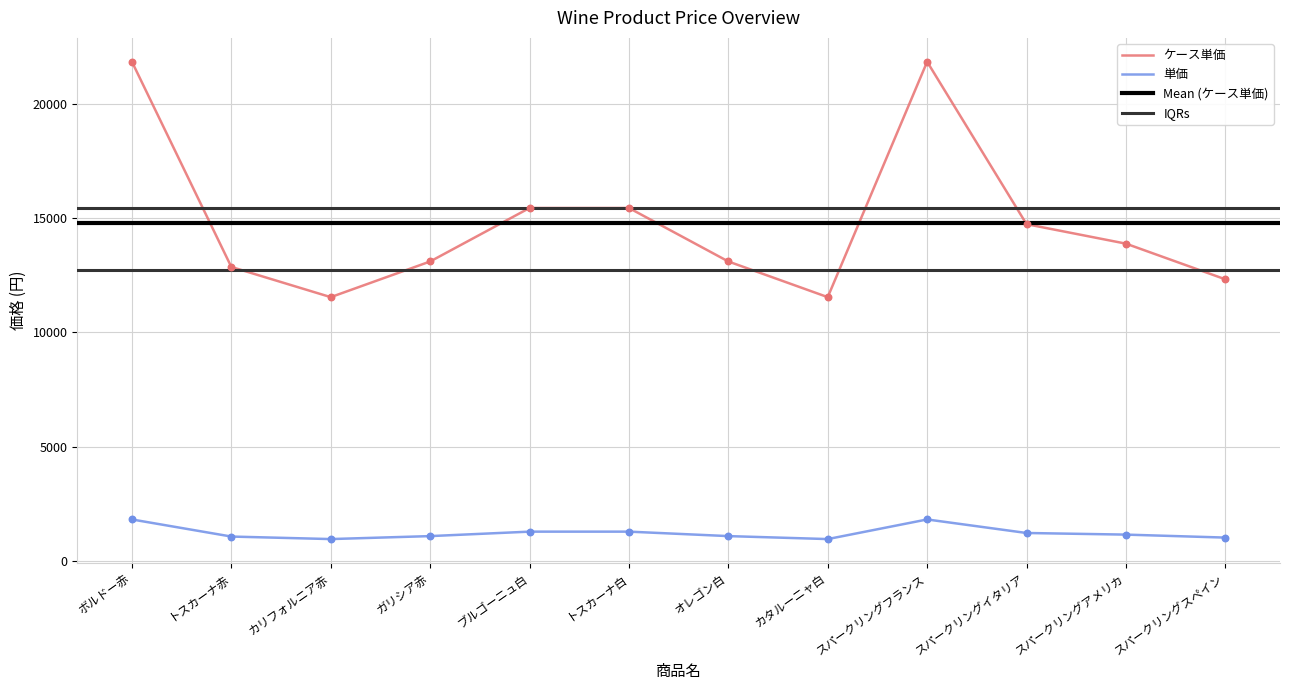

Which series has the widest spread of Y values?

単価